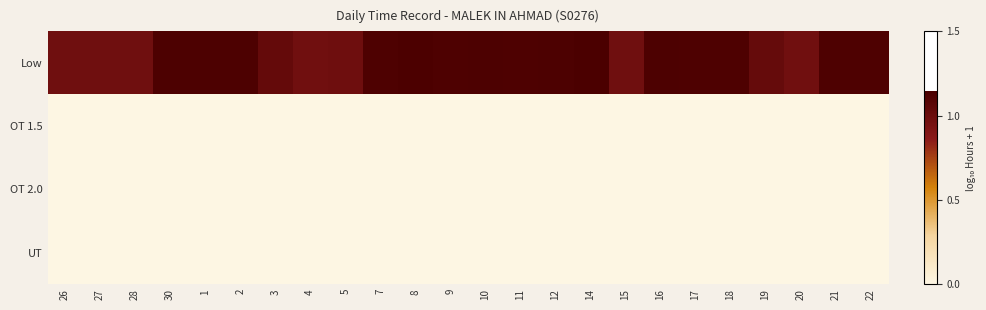

Reading right to left, what are all the values shown in this chart?

Low: 22=1.1	21=1.1	20=1.0	19=1.0	18=1.1	17=1.1	16=1.1	15=1.0	14=1.1	12=1.1	11=1.1	10=1.1	9=1.1	8=1.1	7=1.1	5=1.0	4=1.0	3=1.0	2=1.1	1=1.1	30=1.1	28=1.0	27=1.0	26=1.0
OT 1.5: 22=0.0	21=0.0	20=0.0	19=0.0	18=0.0	17=0.0	16=0.0	15=0.0	14=0.0	12=0.0	11=0.0	10=0.0	9=0.0	8=0.0	7=0.0	5=0.0	4=0.0	3=0.0	2=0.0	1=0.0	30=0.0	28=0.0	27=0.0	26=0.0
OT 2.0: 22=0.0	21=0.0	20=0.0	19=0.0	18=0.0	17=0.0	16=0.0	15=0.0	14=0.0	12=0.0	11=0.0	10=0.0	9=0.0	8=0.0	7=0.0	5=0.0	4=0.0	3=0.0	2=0.0	1=0.0	30=0.0	28=0.0	27=0.0	26=0.0
UT: 22=0.0	21=0.0	20=0.0	19=0.0	18=0.0	17=0.0	16=0.0	15=0.0	14=0.0	12=0.0	11=0.0	10=0.0	9=0.0	8=0.0	7=0.0	5=0.0	4=0.0	3=0.0	2=0.0	1=0.0	30=0.0	28=0.0	27=0.0	26=0.0